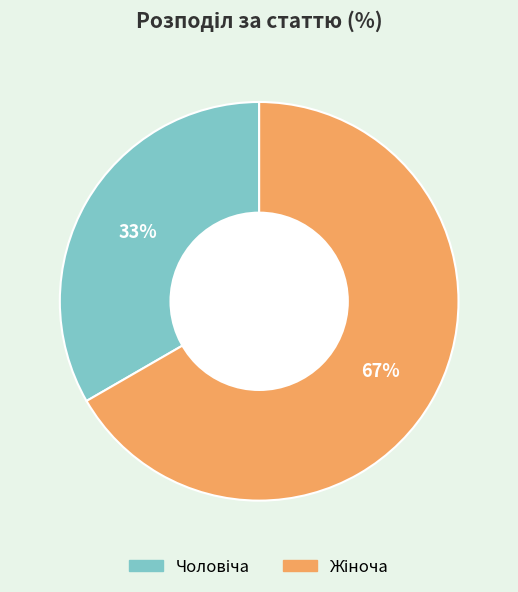

To the nearest percent, what is the average slice percentage?

50%